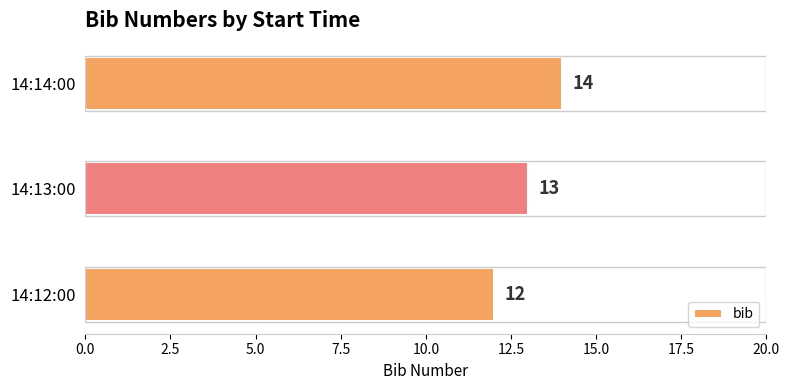

Between 14:13:00 and 14:14:00, which is larger?

14:14:00